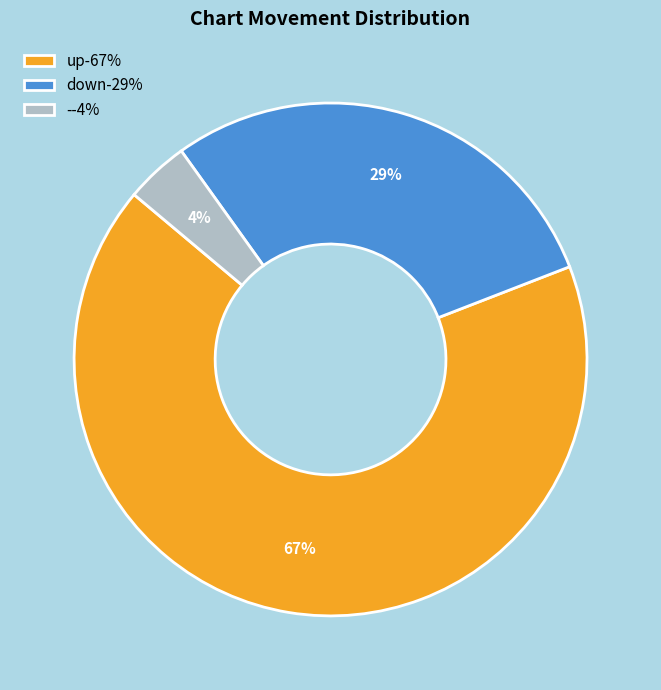

To the nearest percent, what is the difference between the down and - slice percentages?

25%